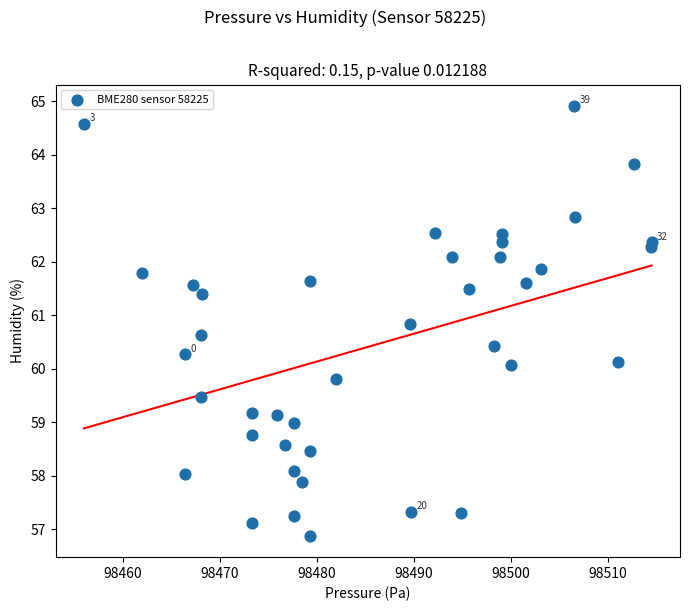

What is the range of Y values (max minus min)?

8.0